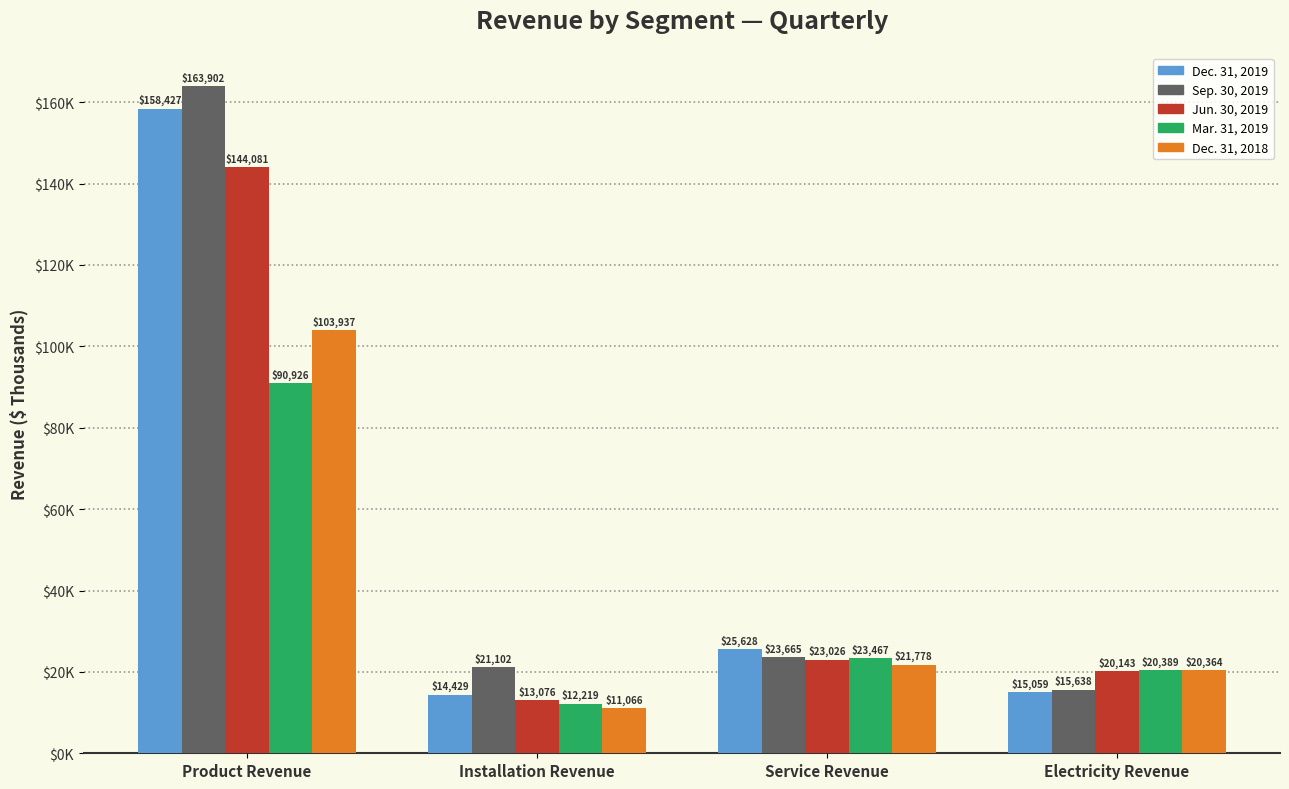

Is the value of Sep. 30, 2019 at Product Revenue greater than the value of Dec. 31, 2019 at Installation Revenue?

Yes